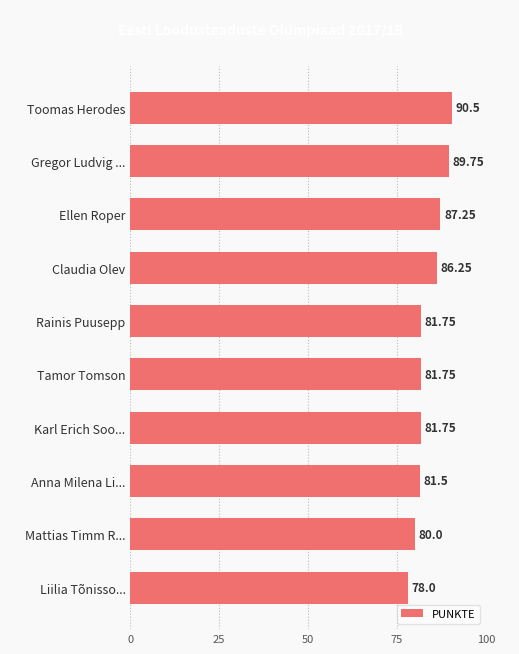

What is the label of the 8th bar from the top?

Anna Milena Li...